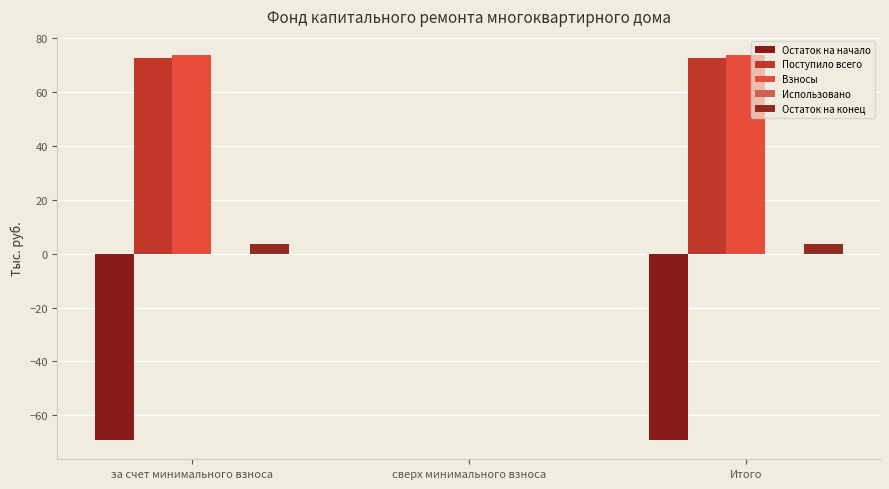

Are the bars grouped side by side (vs. stacked)?

Yes